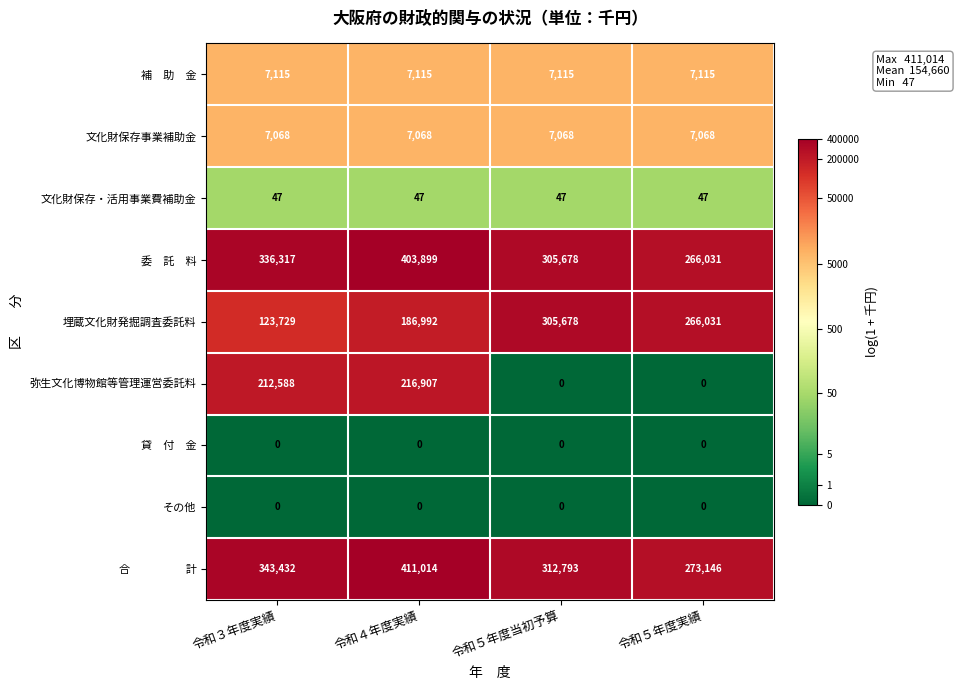

What is the greatest value displayed?

411014